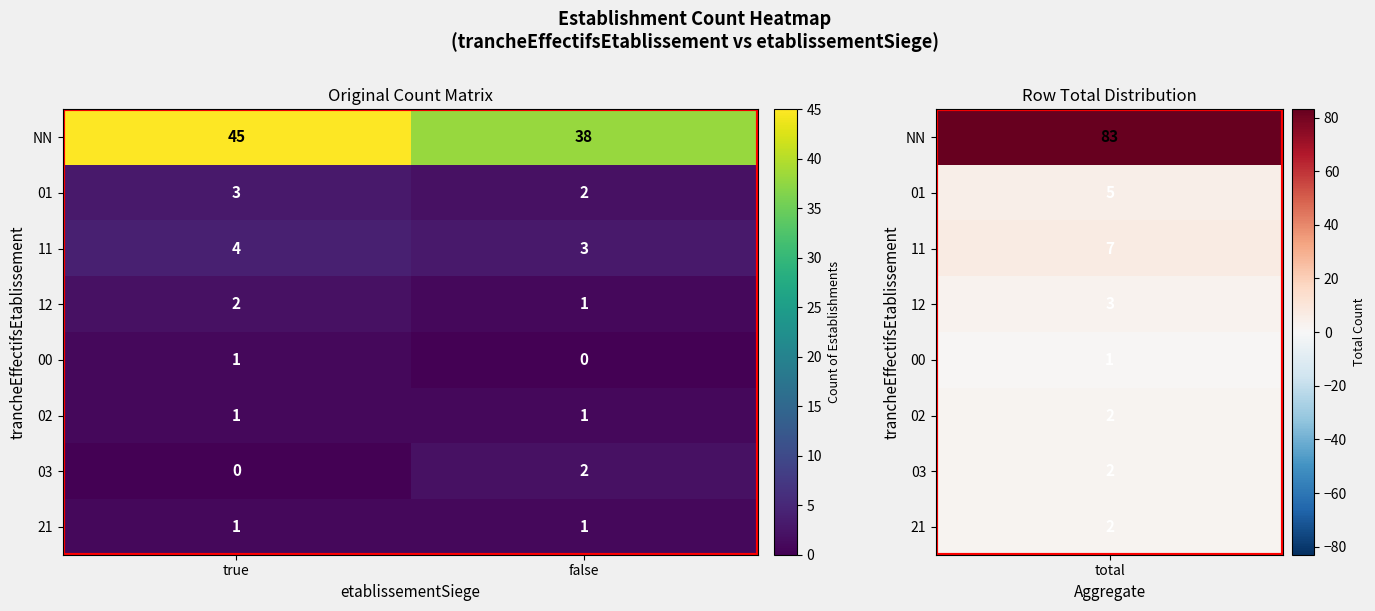

The 03 series shows 2 at false. True or false?

True